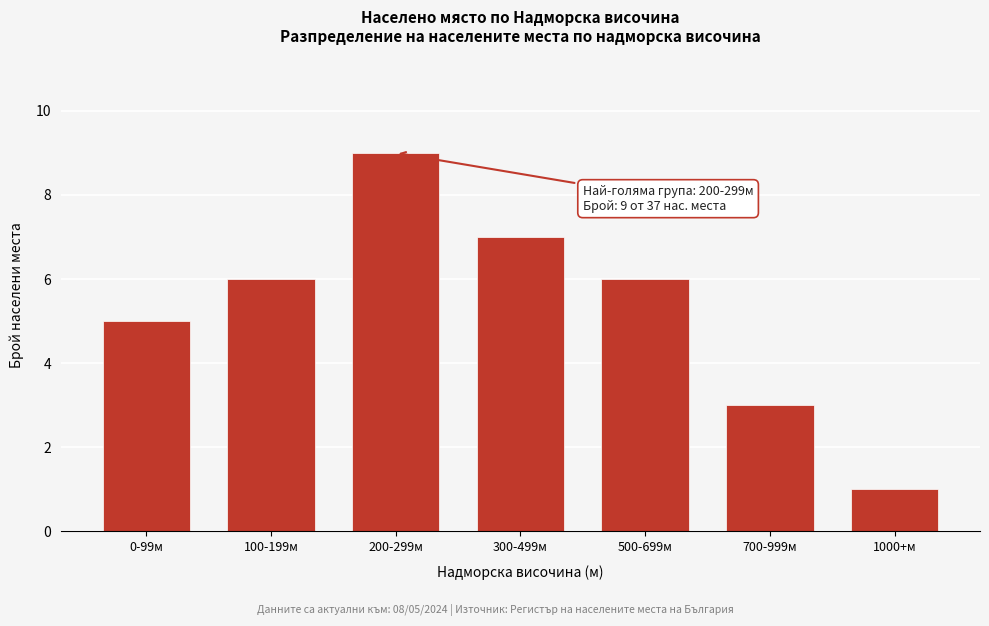

Reading right to left, extract all data points from this chart.

1	3	6	7	9	6	5